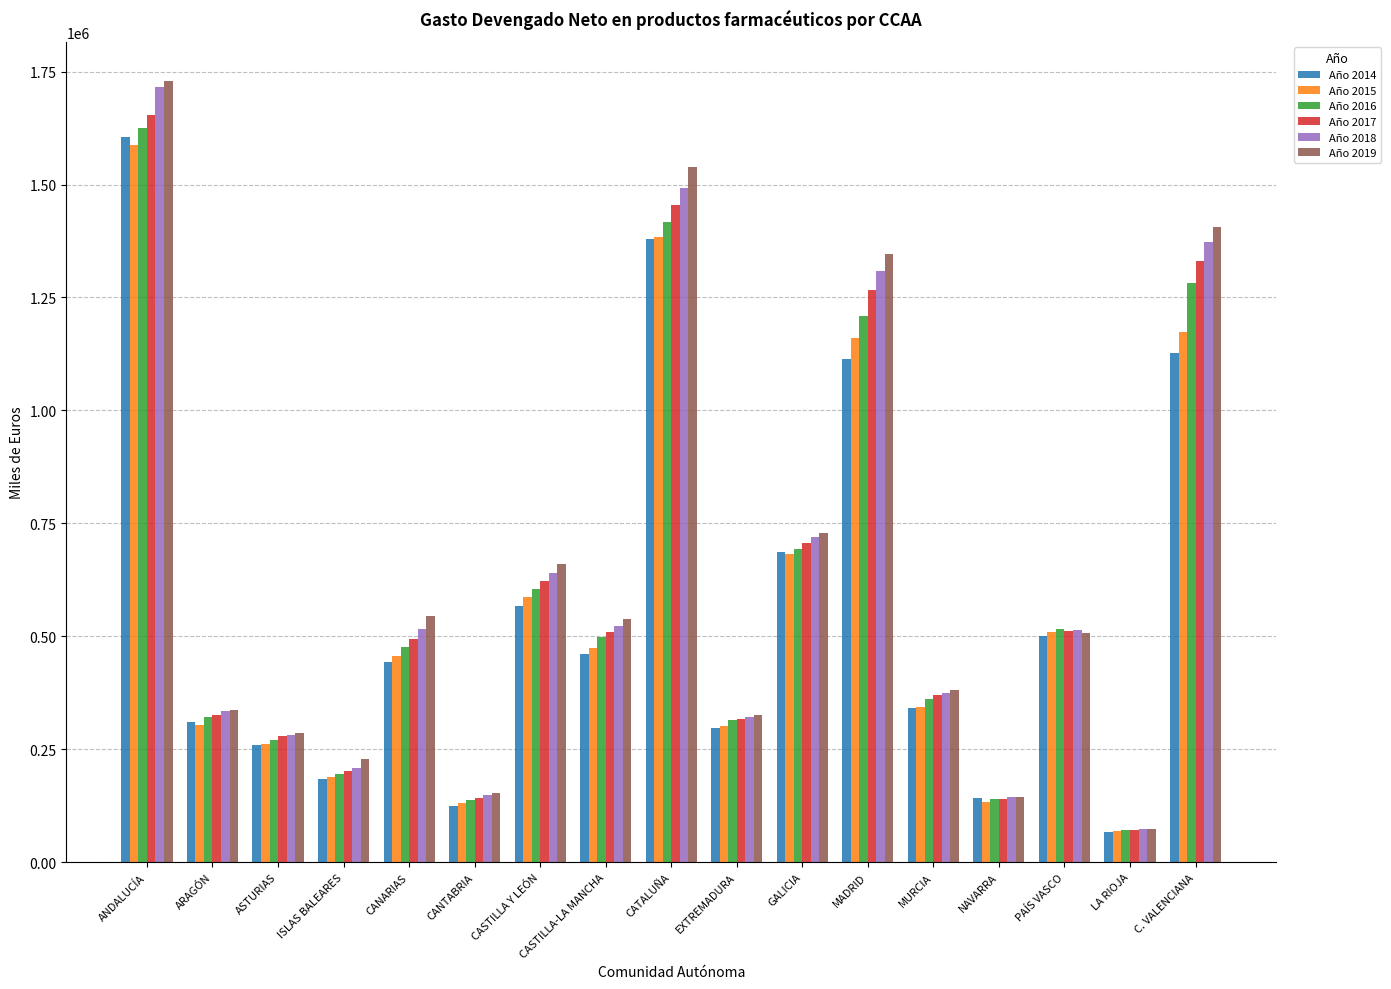

What is the highest value of the Año 2017 series?

1654582.3